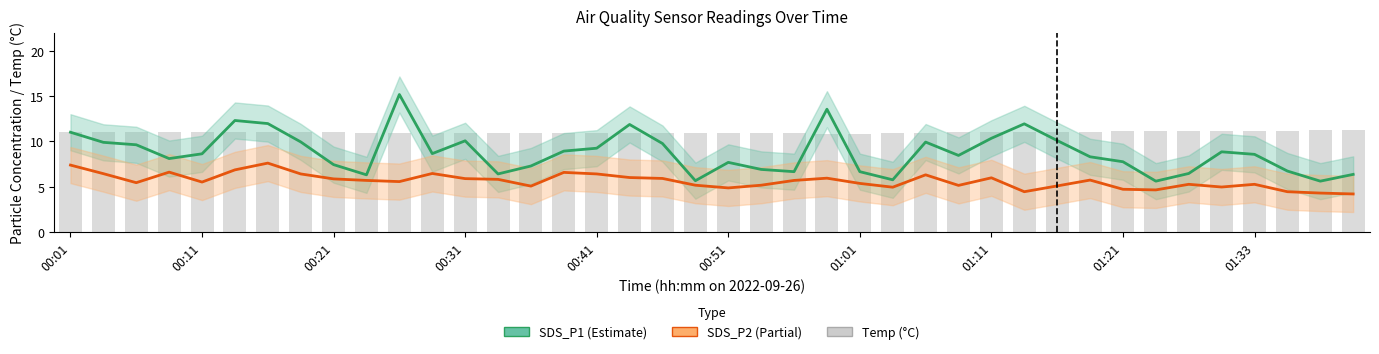

Where is SDS_P2 (Partial) nearest to the value 5?

14